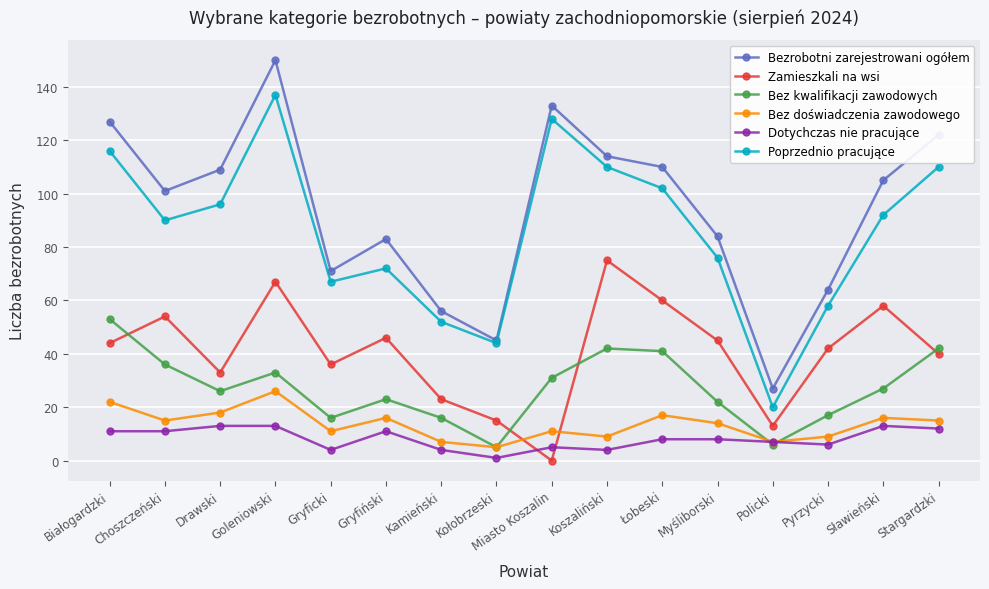

What are all the series names shown in the legend?

Bezrobotni zarejestrowani ogółem, Zamieszkali na wsi, Bez kwalifikacji zawodowych, Bez doświadczenia zawodowego, Dotychczas nie pracujące, Poprzednio pracujące